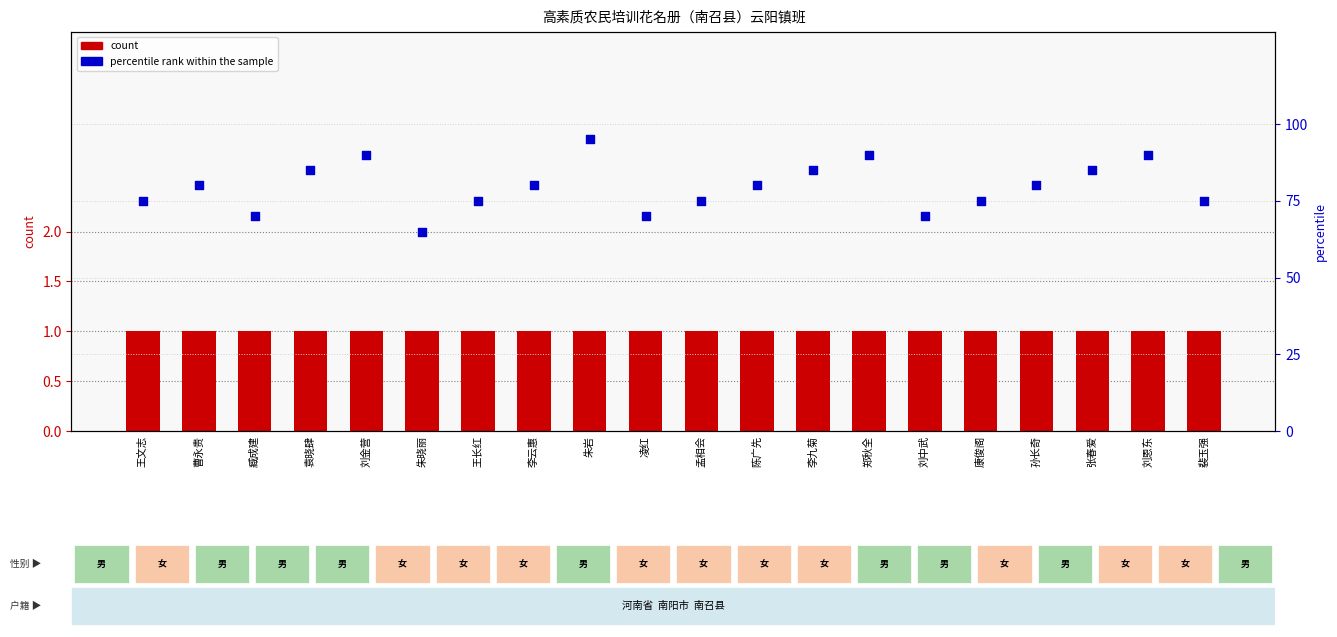

What are all the series names shown in the legend?

count, percentile rank within the sample